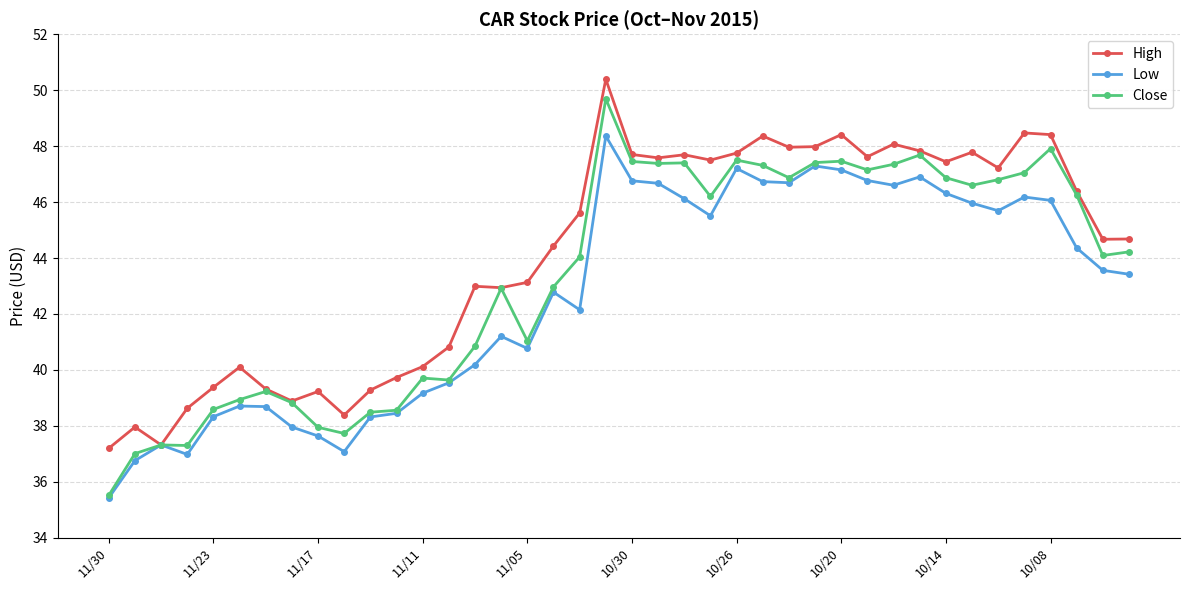

What is the value of the High point at the 35th from the left?

47.2